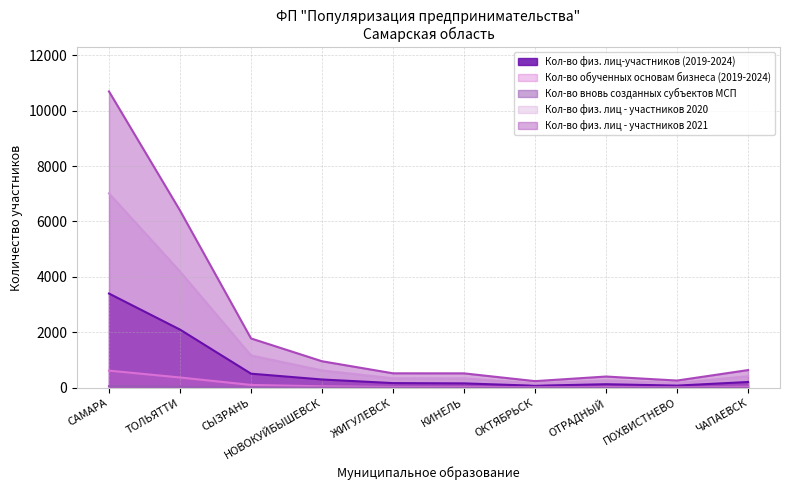

Is it true that Кол-во физ. лиц - участников 2021 equals 407 at ОТРАДНЫЙ?

True